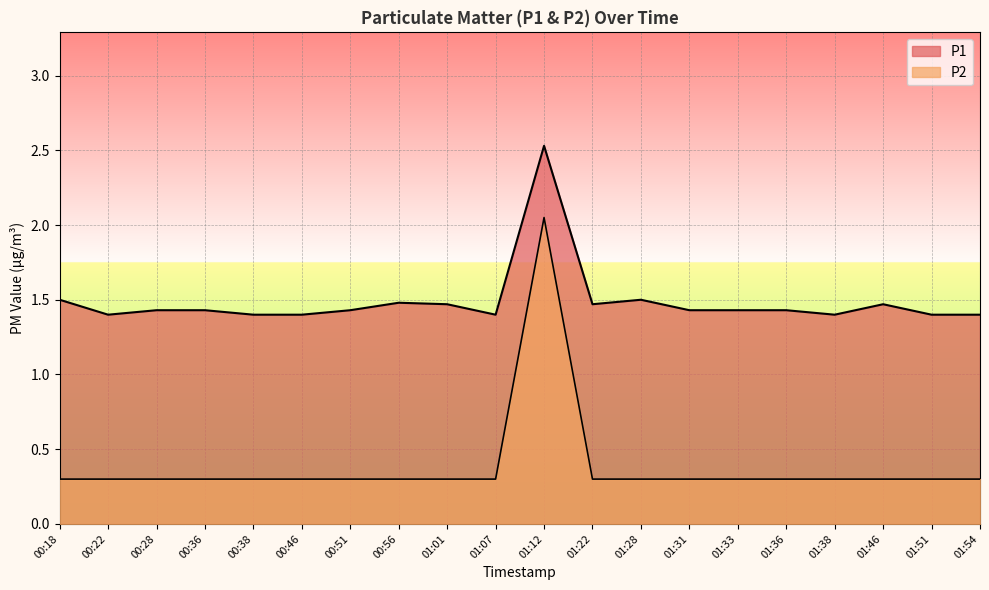

What are all the series names shown in the legend?

P1, P2